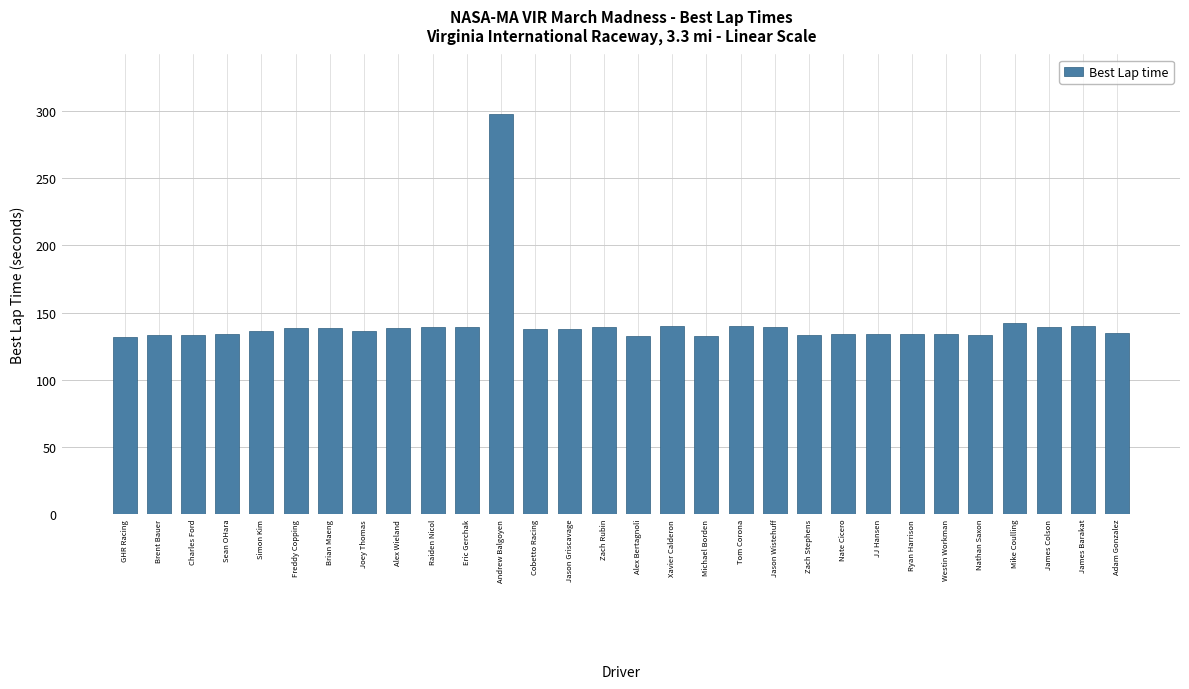

What is the value of the 27th bar from the left?

141.9